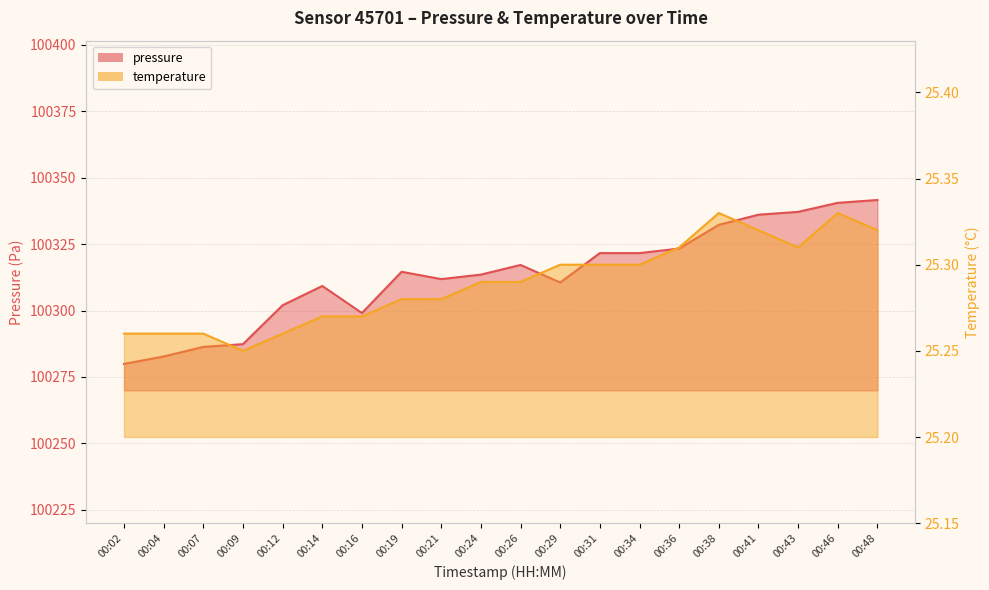

The temperature series shows 11.6 at 00:16. True or false?

False